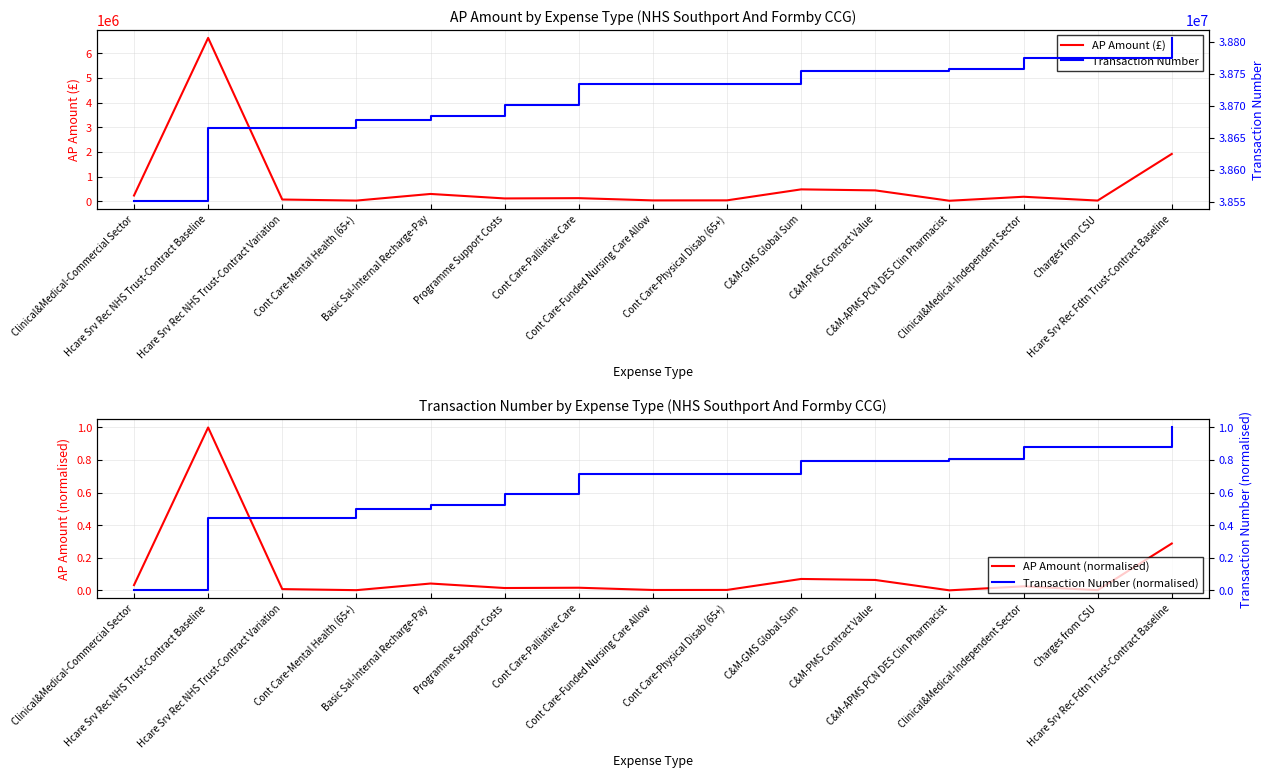

What is the difference between the highest and lowest values at C&M-GMS Global Sum?

38754424.9